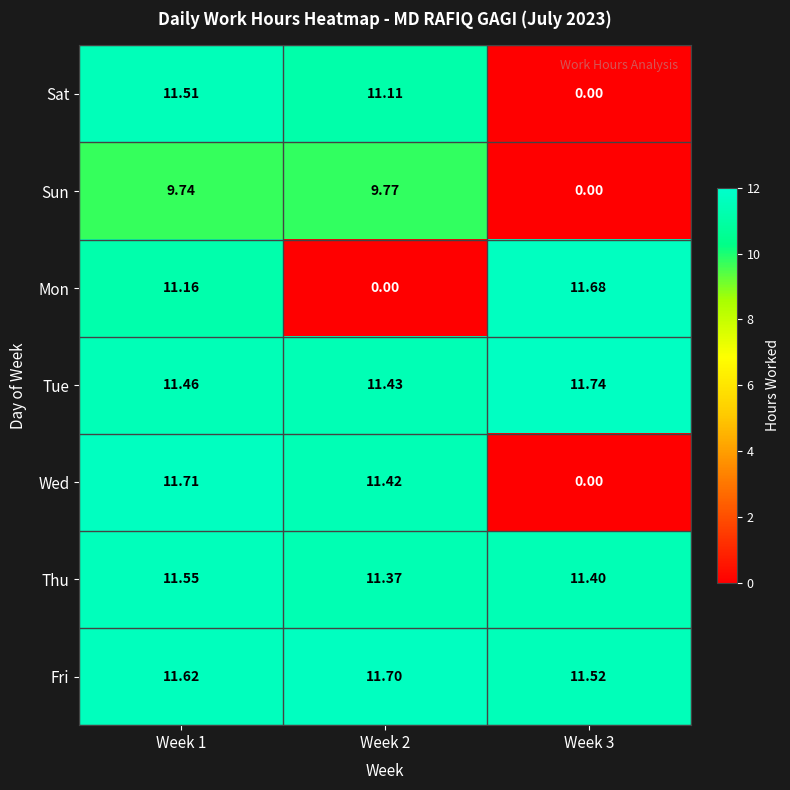

What is the greatest value displayed?

11.7